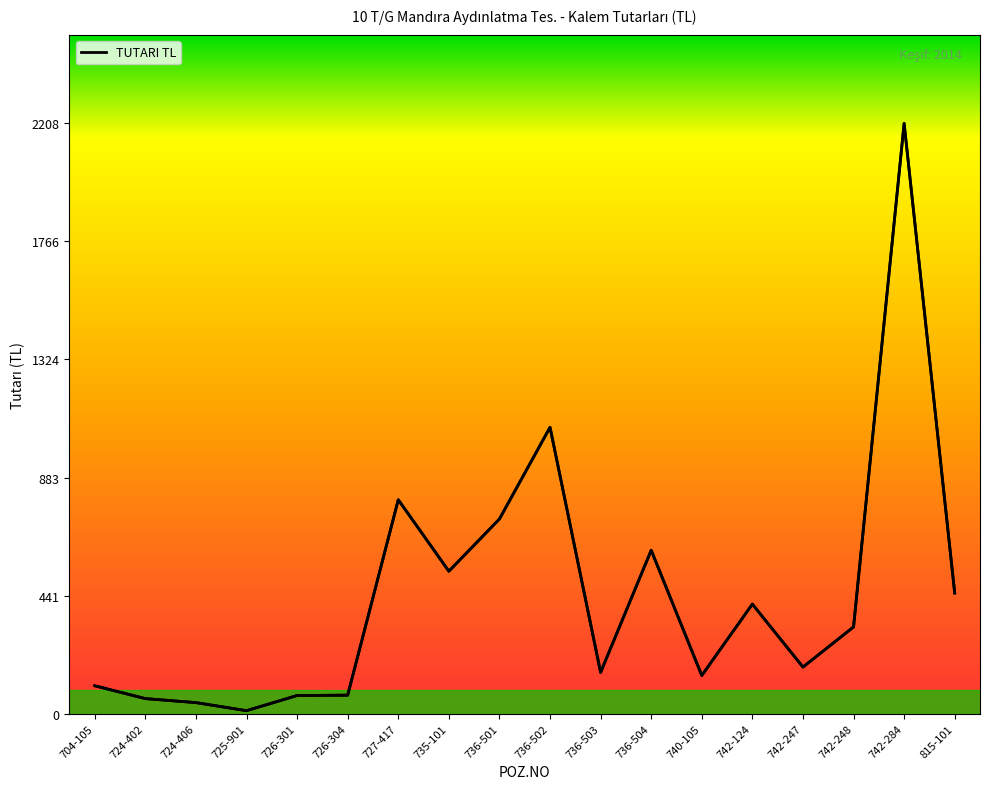

Is it true that the value at 725-901 is 10.8?

True